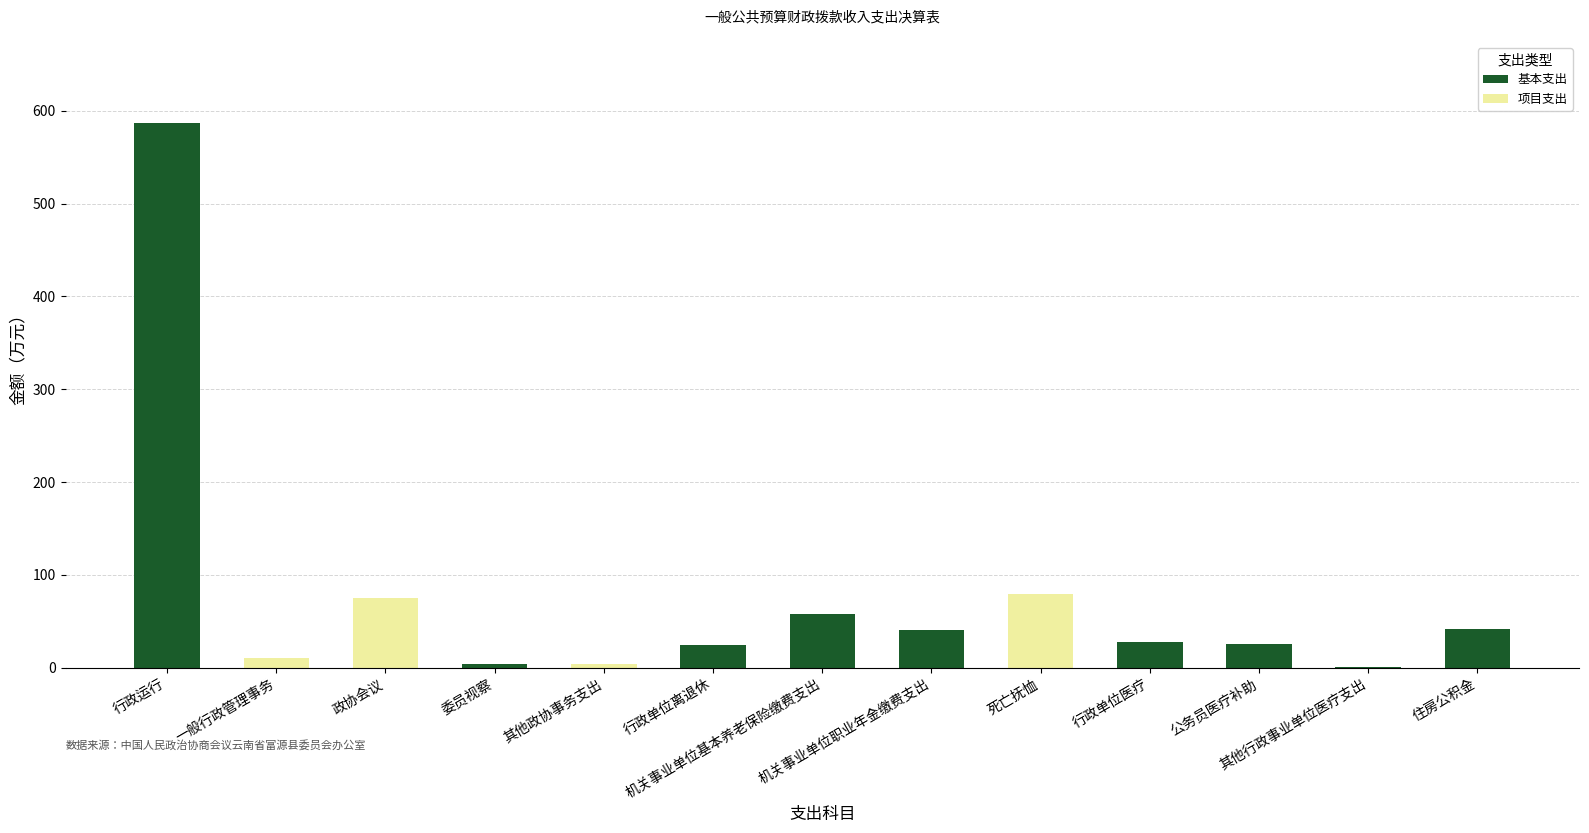

Are the bars horizontal?

No